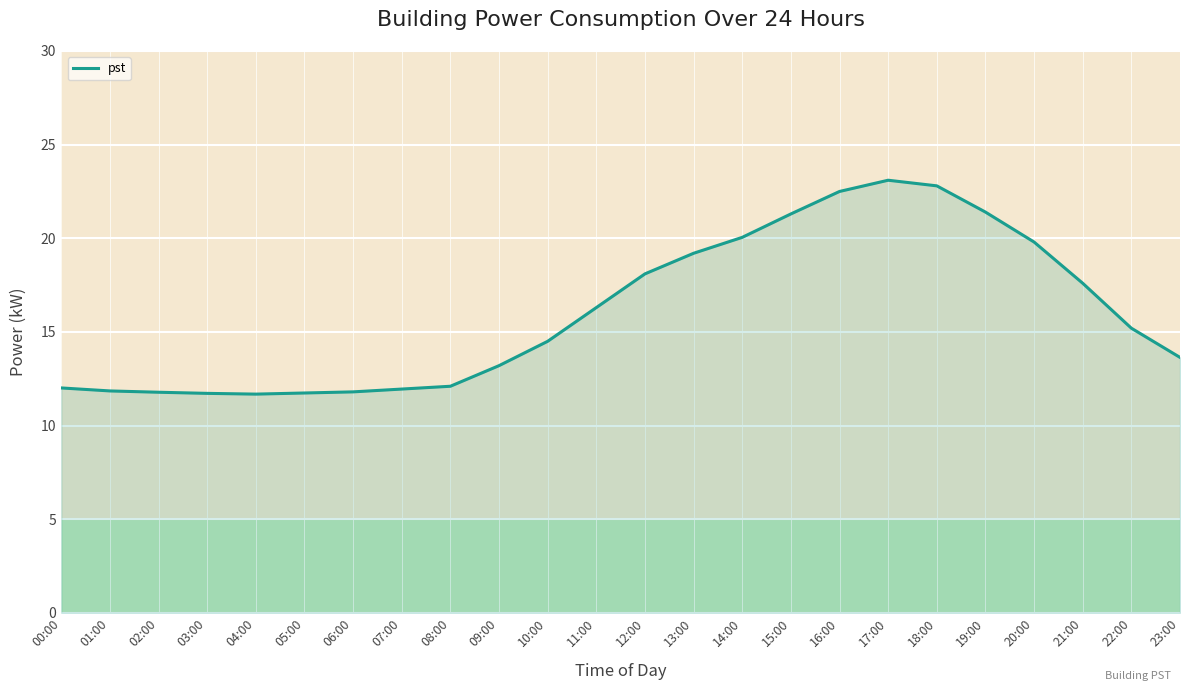

What is the difference between the values at 16:00 and 00:00?

10.5